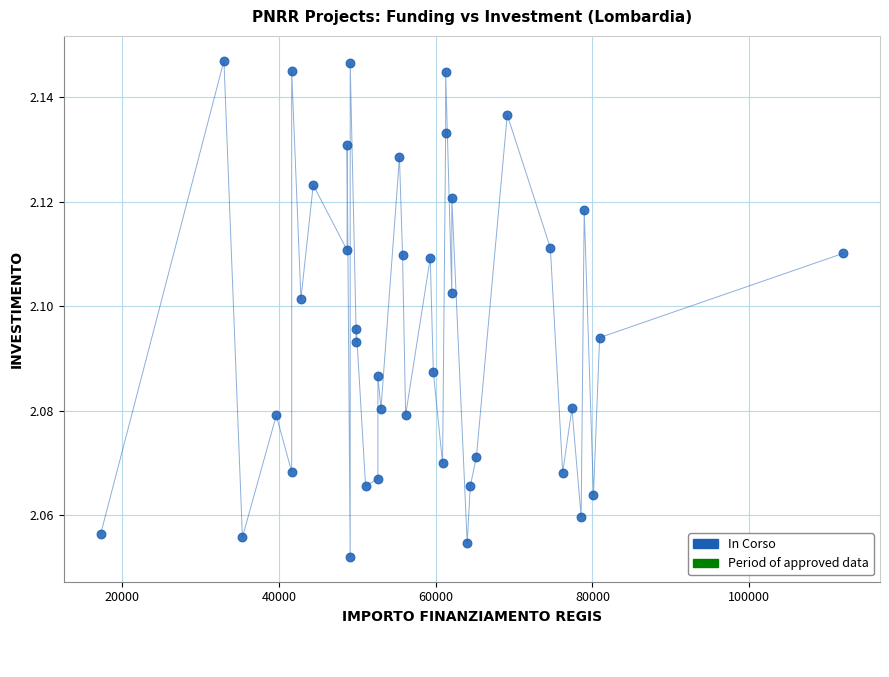

What is the range of X values (max minus min)?

94665.7